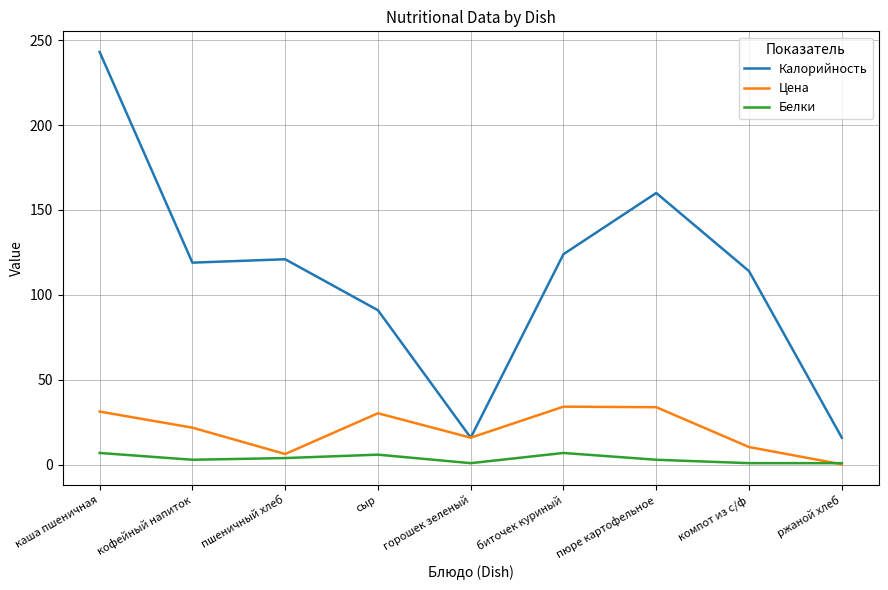

What is the greatest value displayed?

243.0